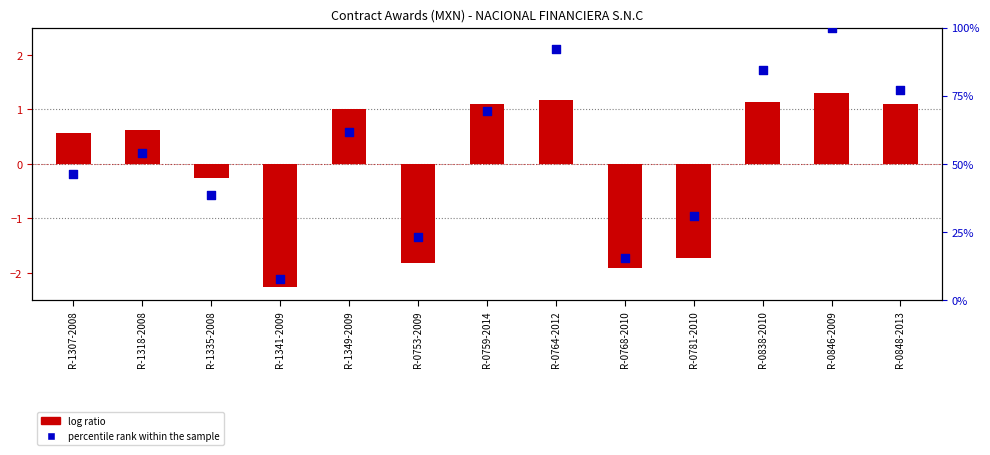

At how many categories does at least one series exceed 11?

12